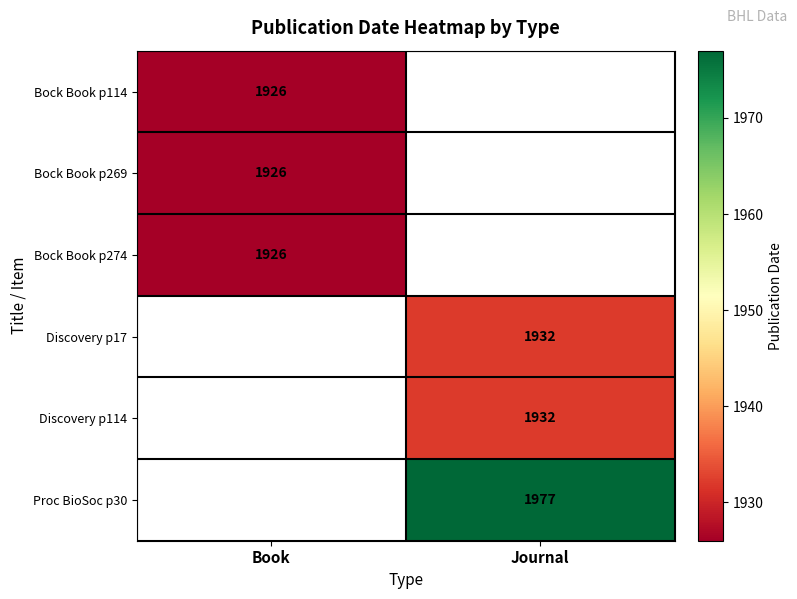

Is it true that Bock Book p114 equals 1215 at Book?

False